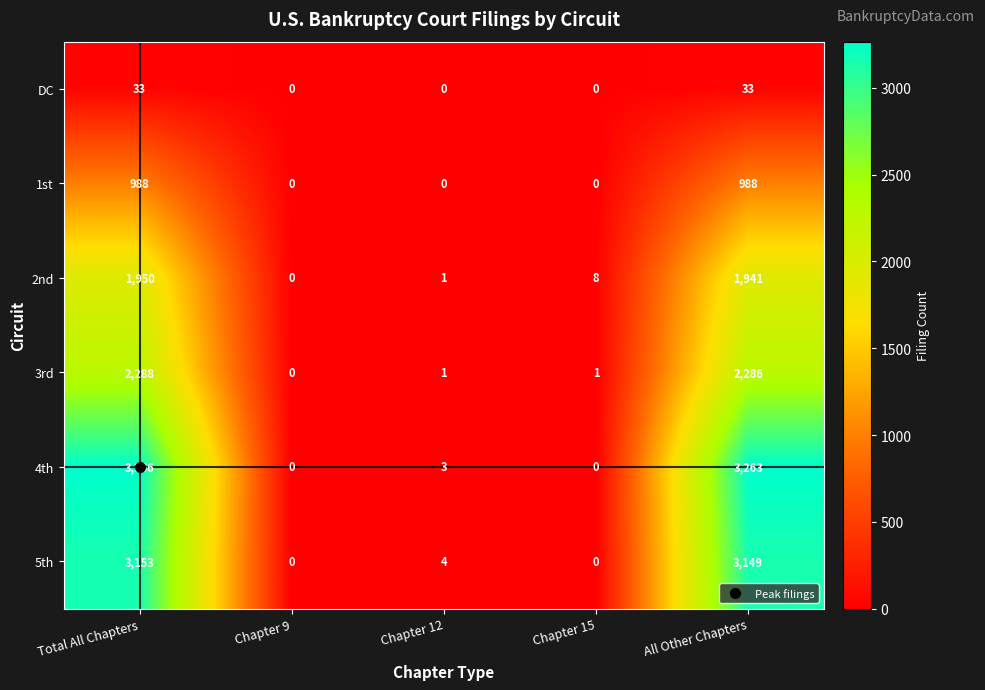

What is the approximate value of 5th at All Other Chapters, to the nearest 10?

3150